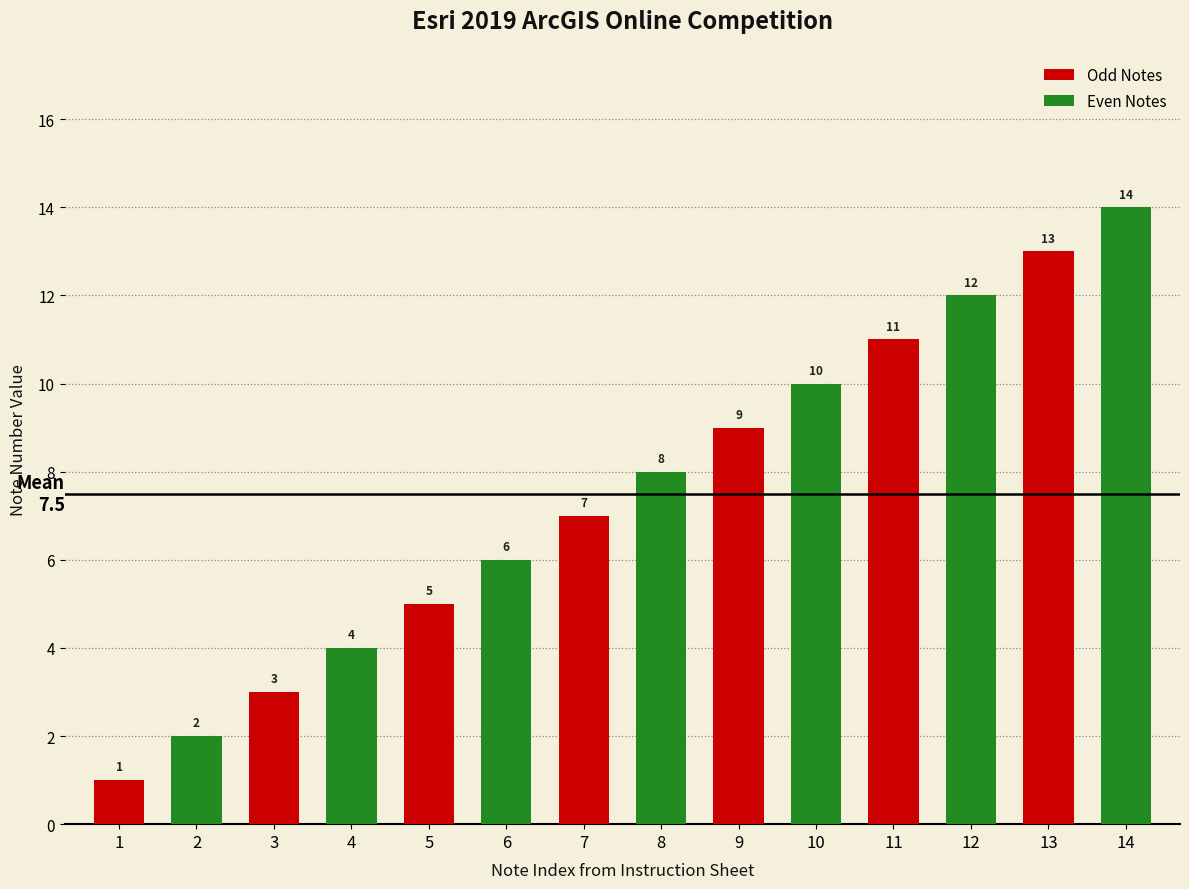

At how many categories does at least one series exceed 13?

1